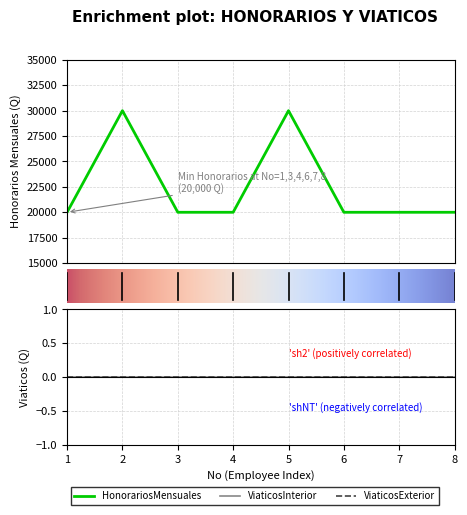

How many lines are shown in the chart?

3